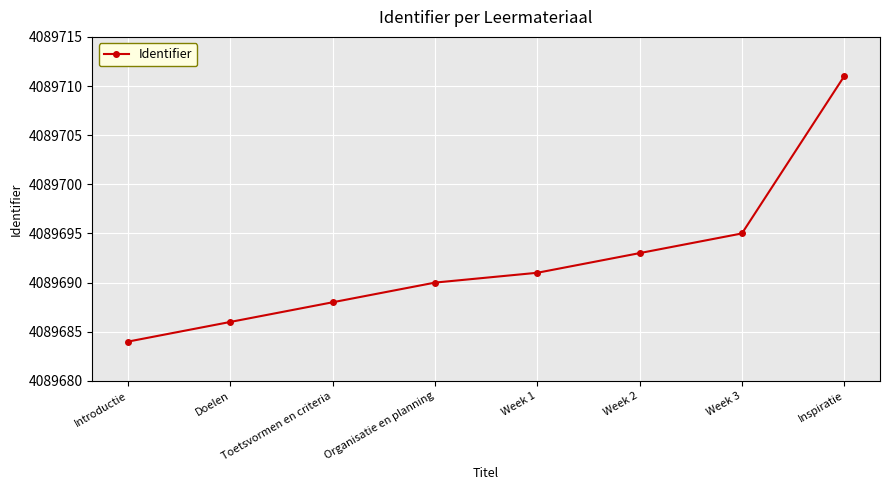

Between Inspiratie and Doelen, which is larger?

Inspiratie